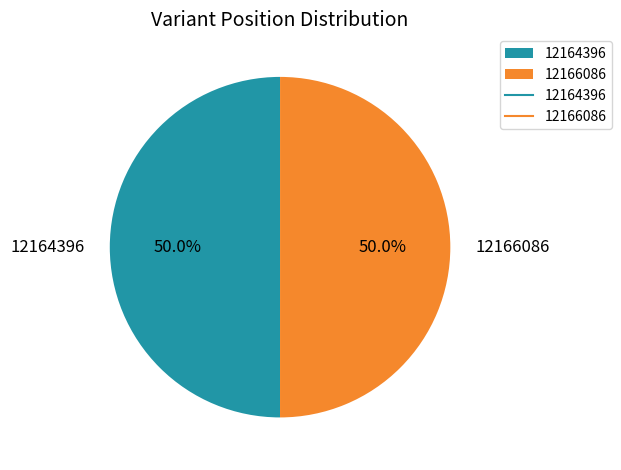

How many slices are in this pie chart?

2